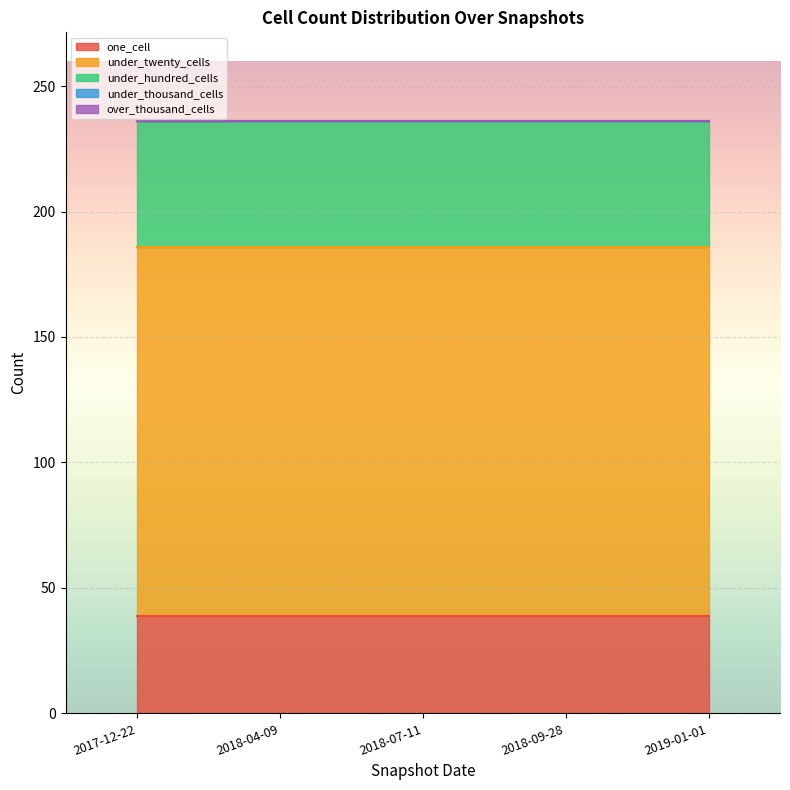

True or false: under_twenty_cells has a value of 147 at 2018-09-28.

True